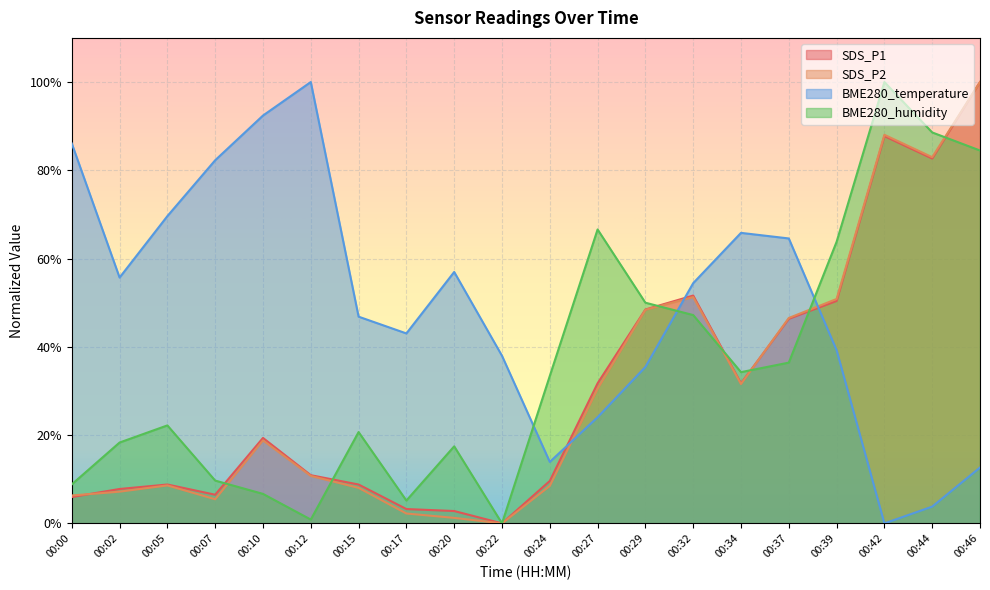

Where is the first local maximum for SDS_P2?

00:05